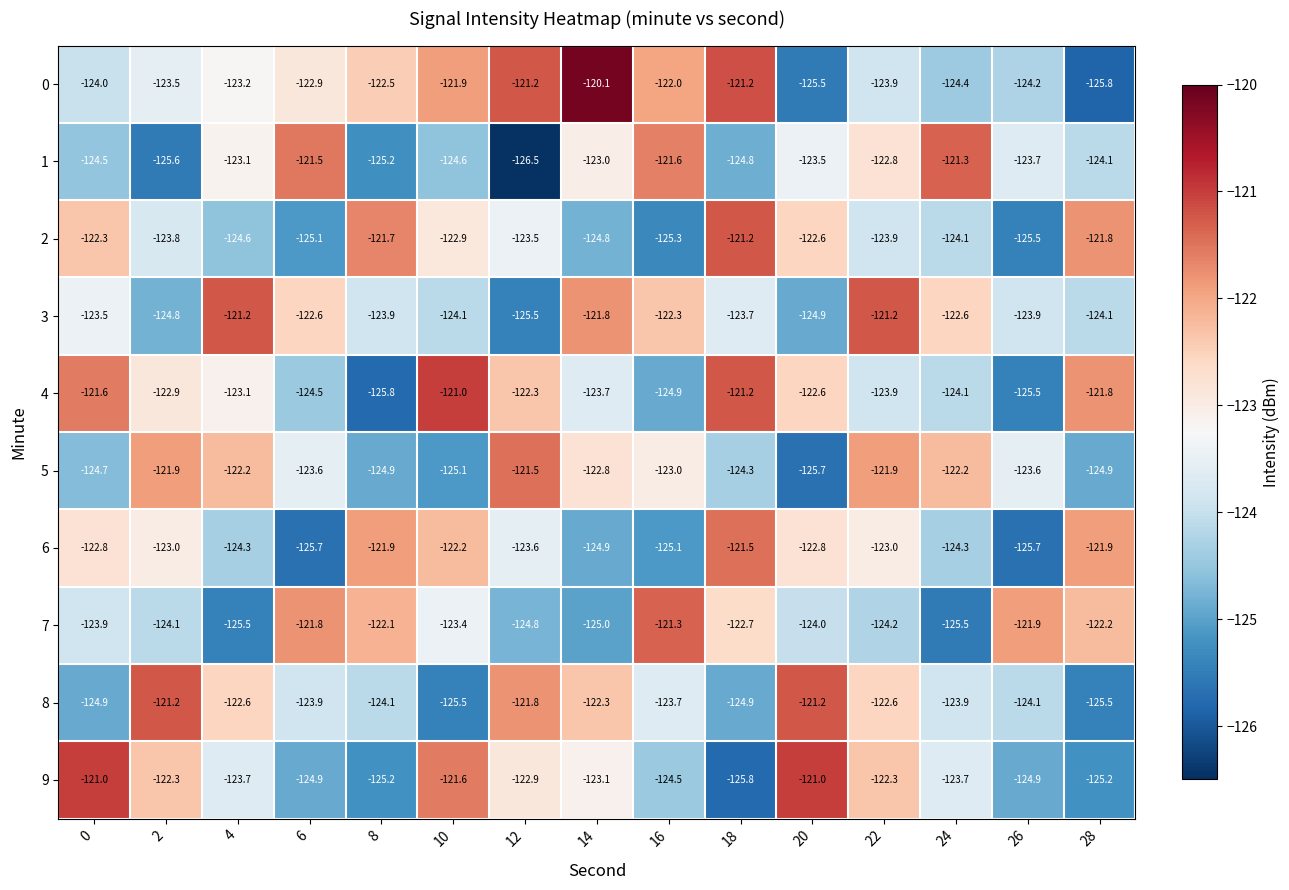

What is the difference between the second highest and second lowest values in the 6 series?

3.8